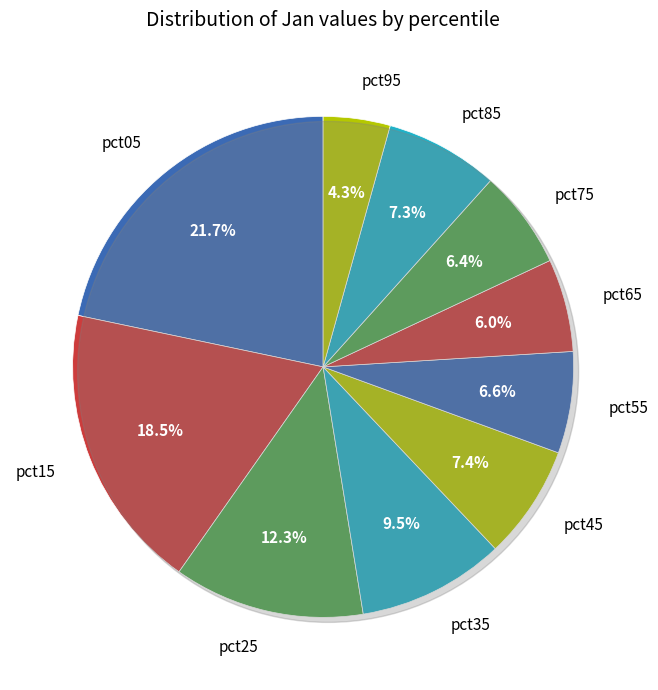

To the nearest percent, what portion does pct75 represent?

6%